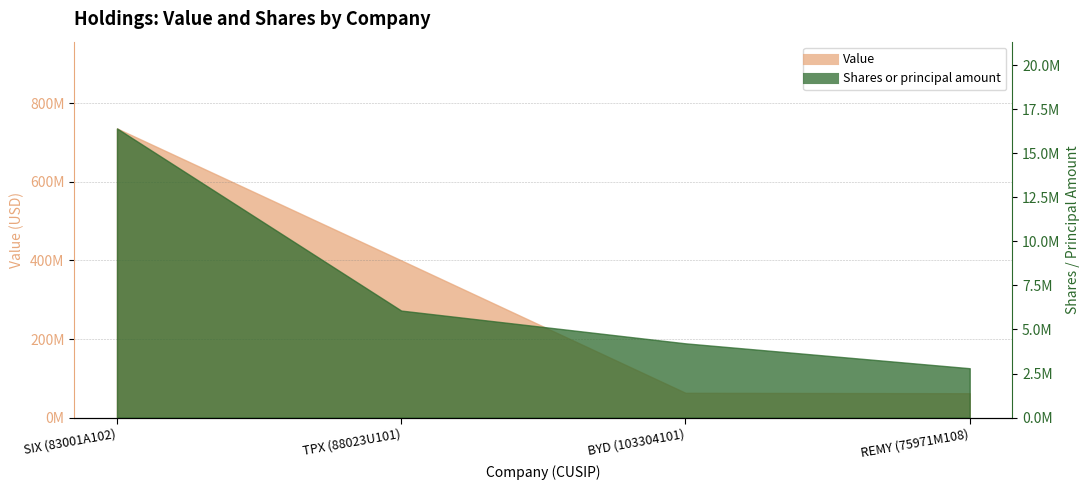

Which series changed the most between SIX (83001A102) and REMY (75971M108)?

Value